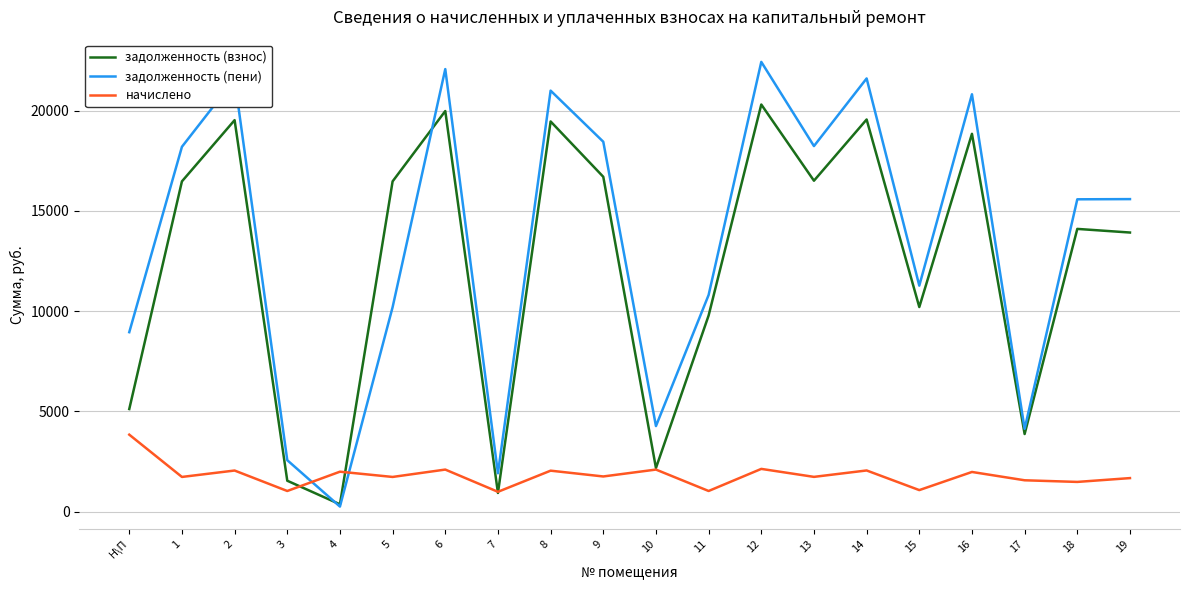

What are all the series names shown in the legend?

задолженность (взнос), задолженность (пени), начислено